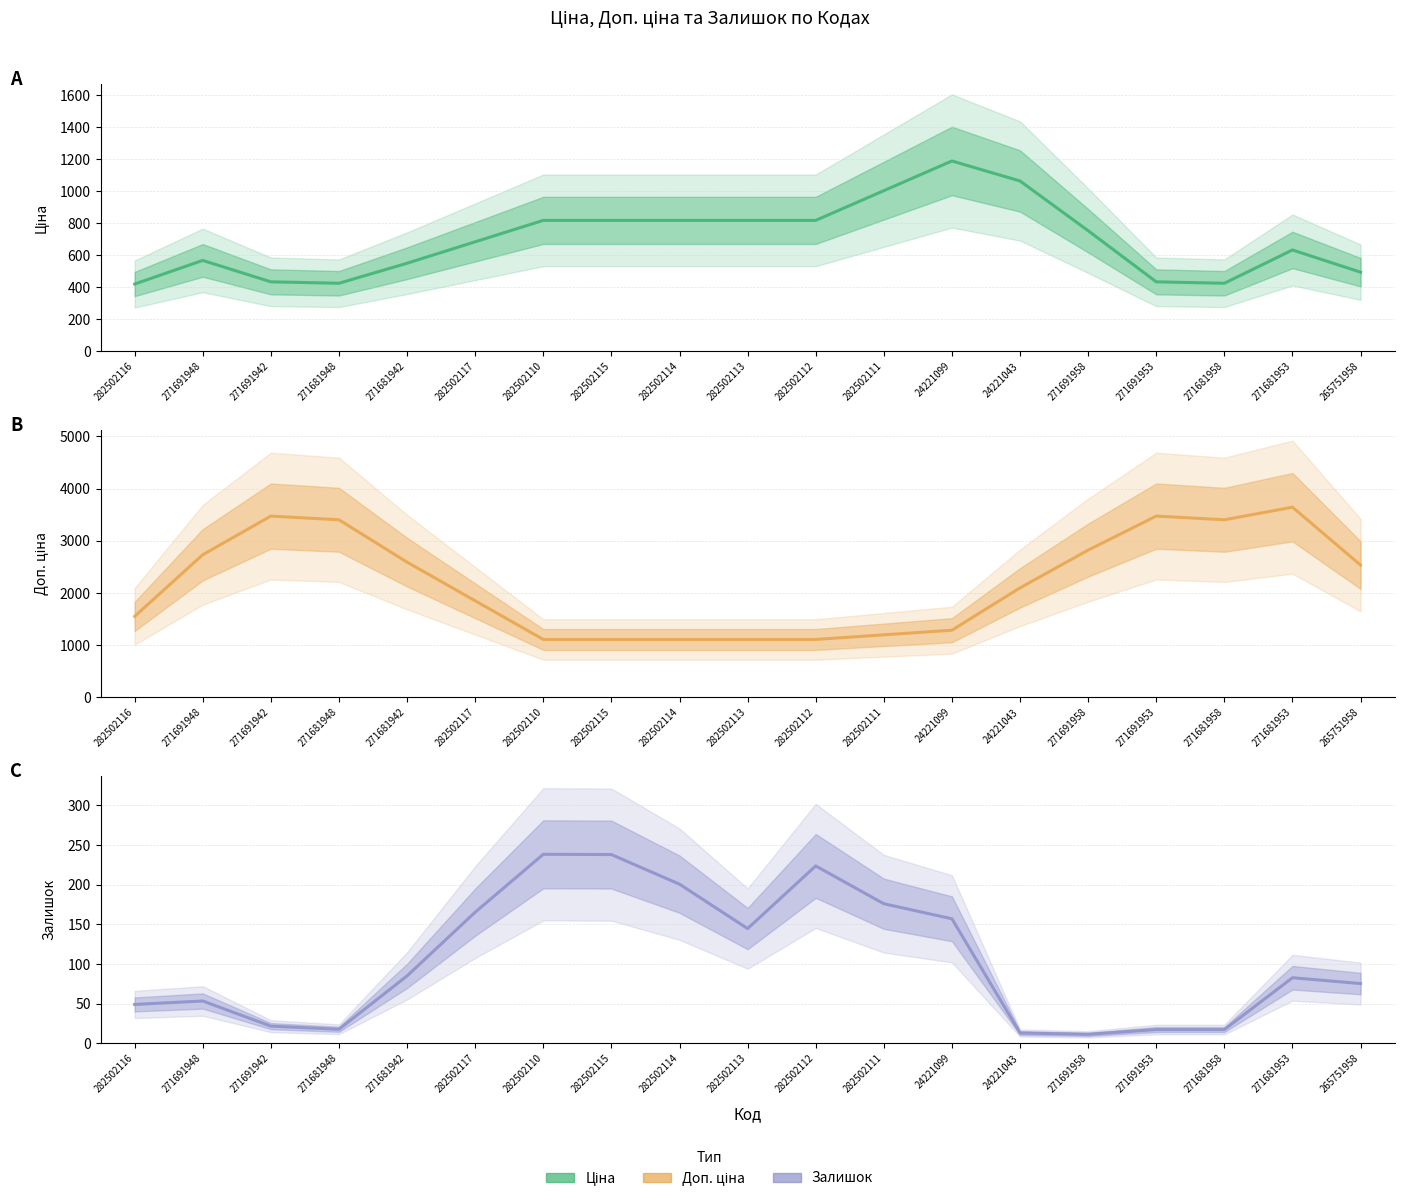

How many distinct data groups are displayed?

3